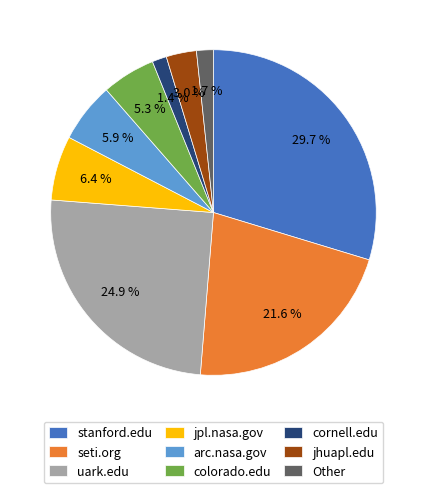

Between stanford.edu and Other, which is larger?

stanford.edu